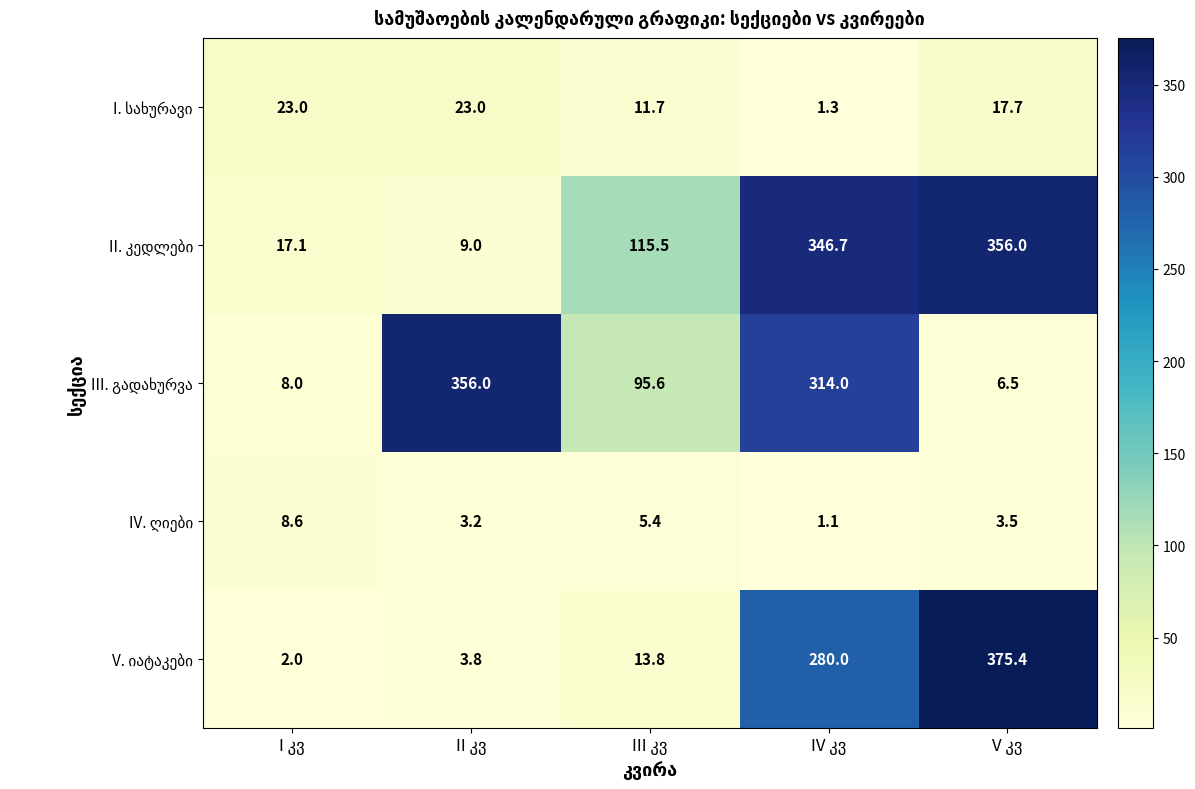

What is the greatest value displayed?

375.4